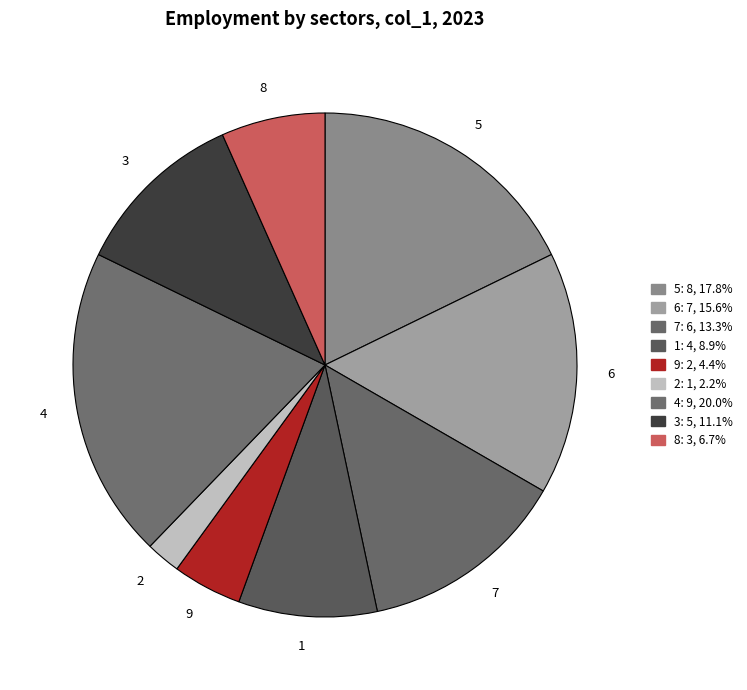

Which has a higher value, 6 or 8?

6